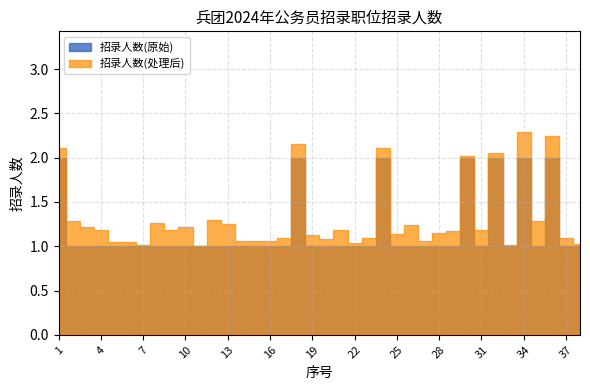

True or false: the data shows 0 at 8.

False